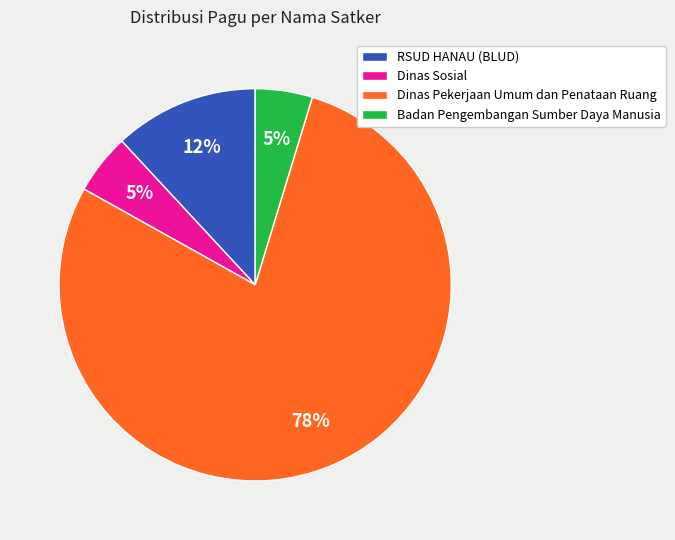

Is there any slice that represents more than half of the pie?

Yes